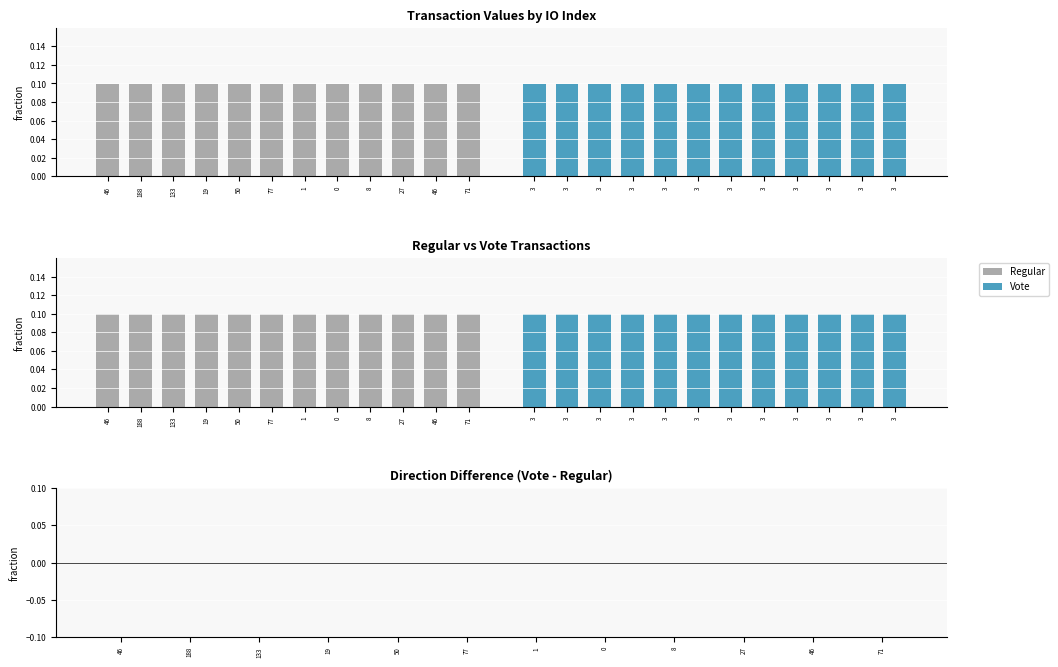

Which category has the highest value in the Difference (Vote-Regular) series?

46